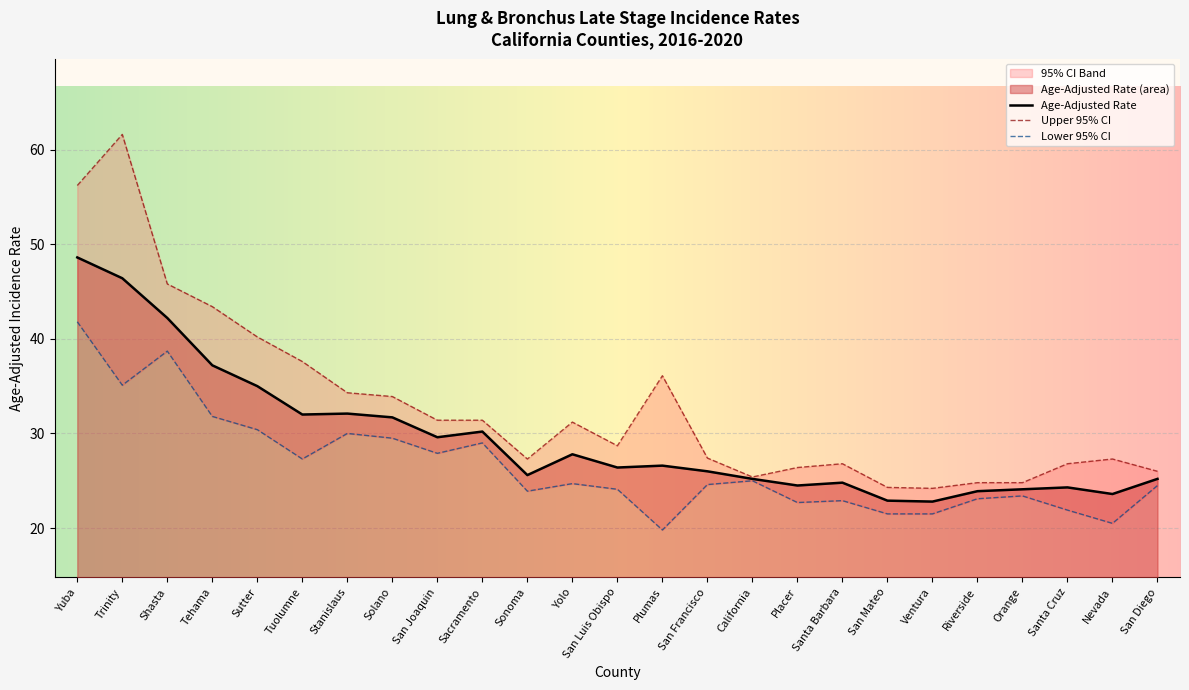

Rank the series at Orange from highest to lowest value.

Upper 95% CI, Age-Adjusted Rate, Lower 95% CI